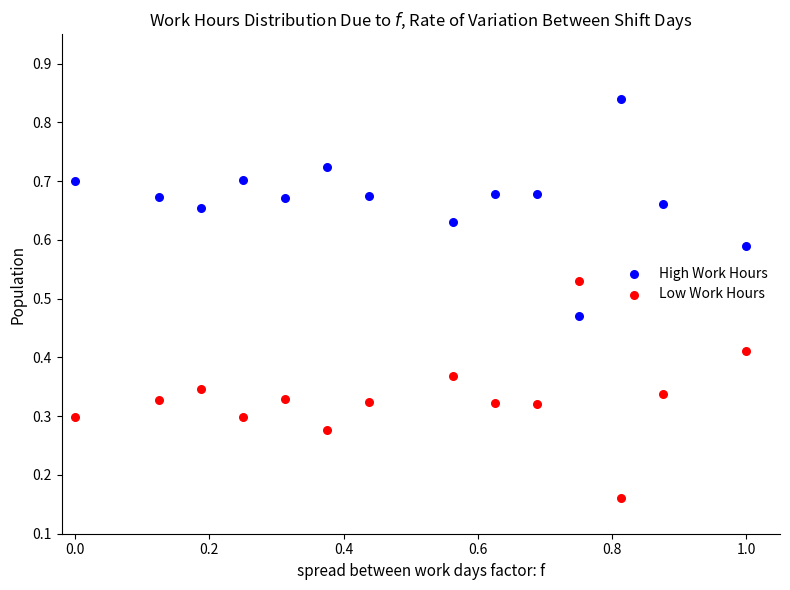

Which series reaches the maximum Y coordinate?

High Work Hours